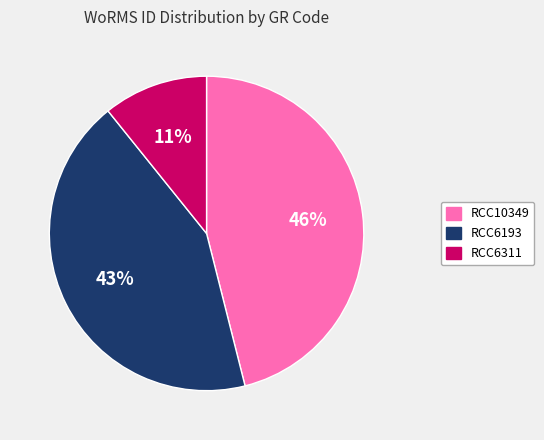

Which has a higher value, RCC6193 or RCC10349?

RCC10349